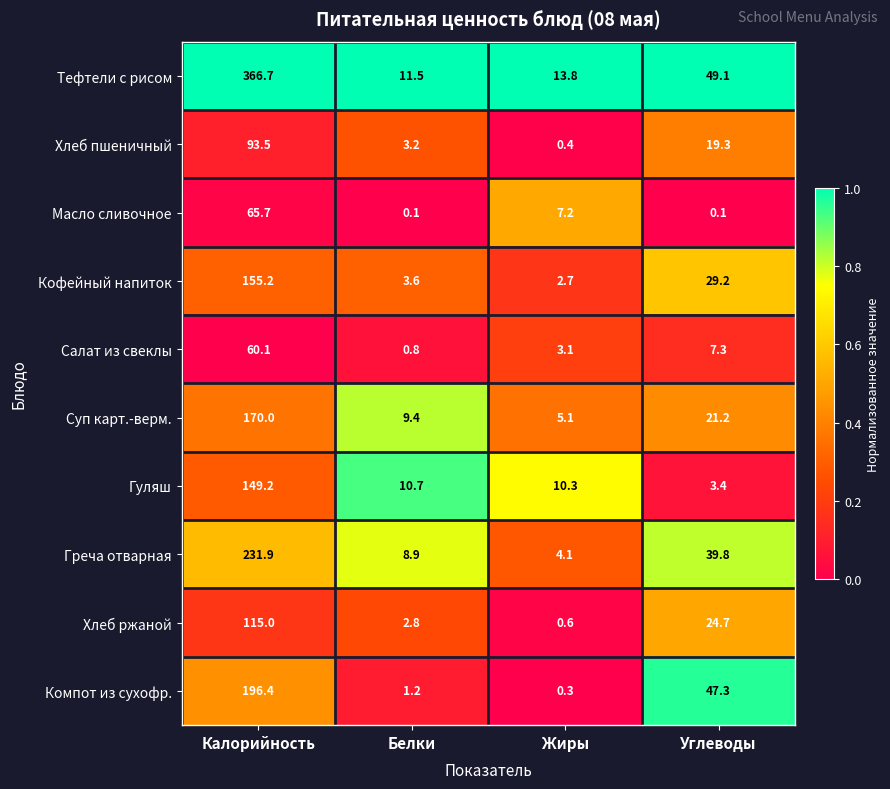

Where does the Кофейный напиток series first go above 29?

Калорийность